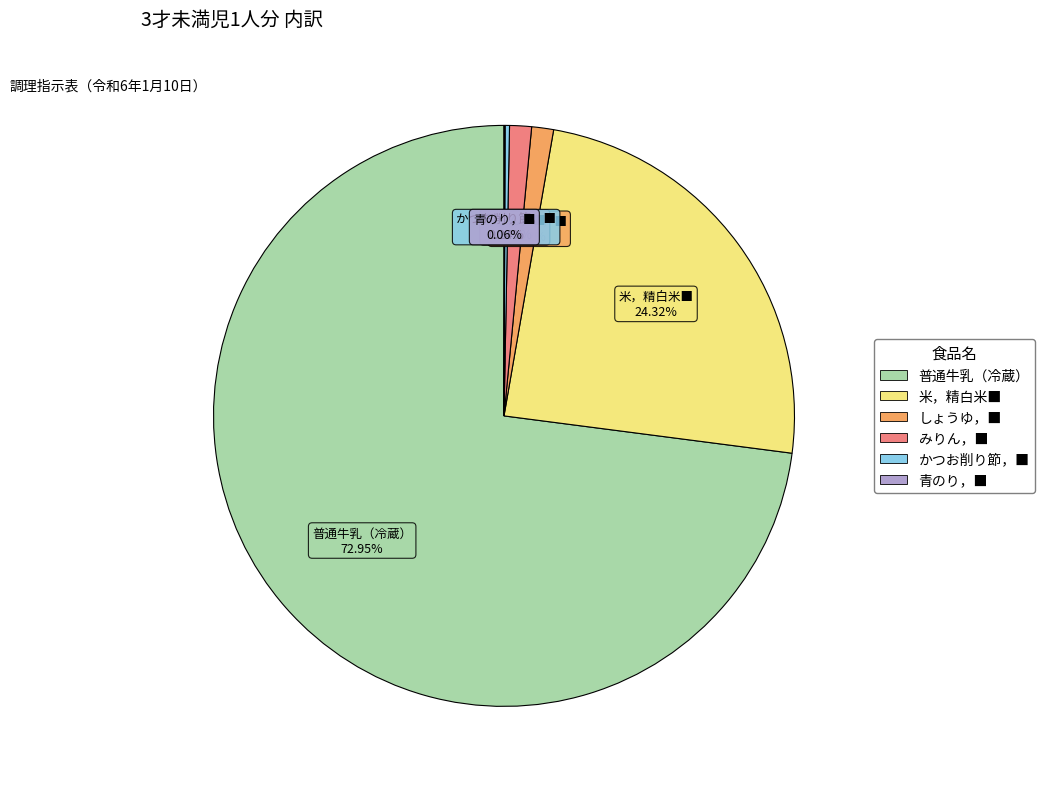

What is the majority slice?

普通牛乳（冷蔵）